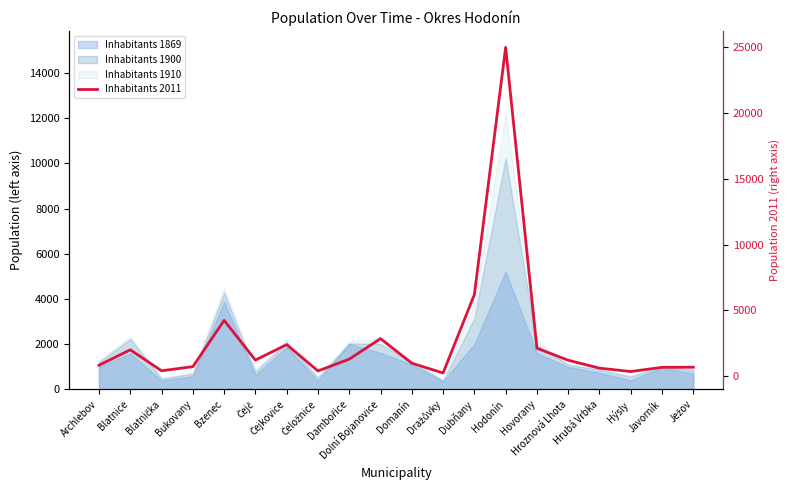

Reading left to right, transcribe all the data shown in this chart.

Archlebov=850	Blatnice=2014	Blatnička=428	Bukovany=740	Bzenec=4251	Čejč=1239	Čejkovice=2412	Čeložnice=414	Dambořice=1309	Dolní Bojanovice=2866	Domanín=1003	Dražůvky=258	Dubňany=6208	Hodonín=24961	Hovorany=2137	Hroznová Lhota=1225	Hrubá Vrbka=626	Hýsly=369	Javorník=690	Ježov=695